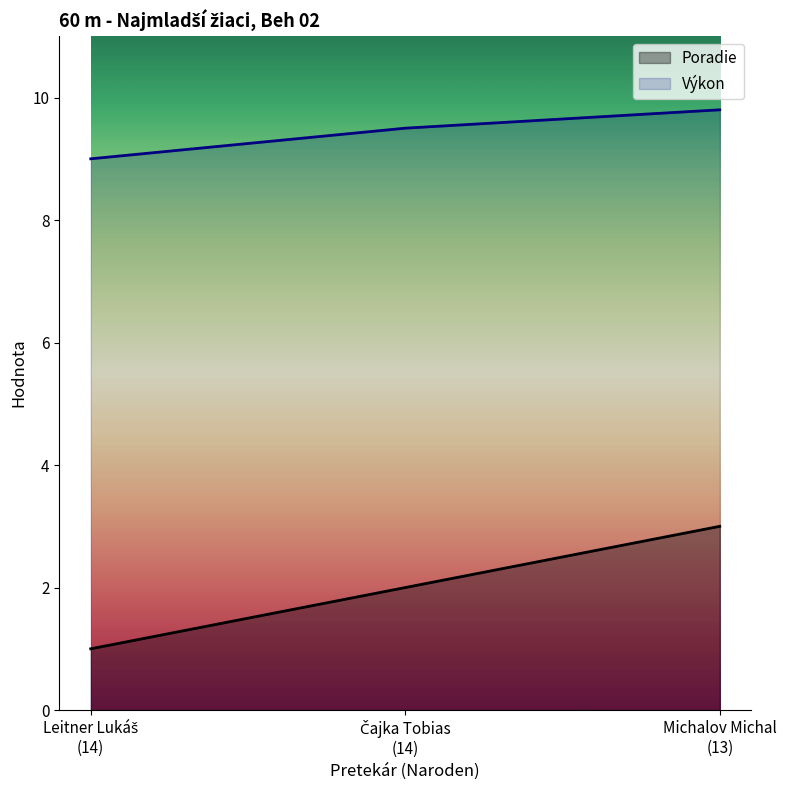

Which series has the largest range (max minus min)?

Poradie